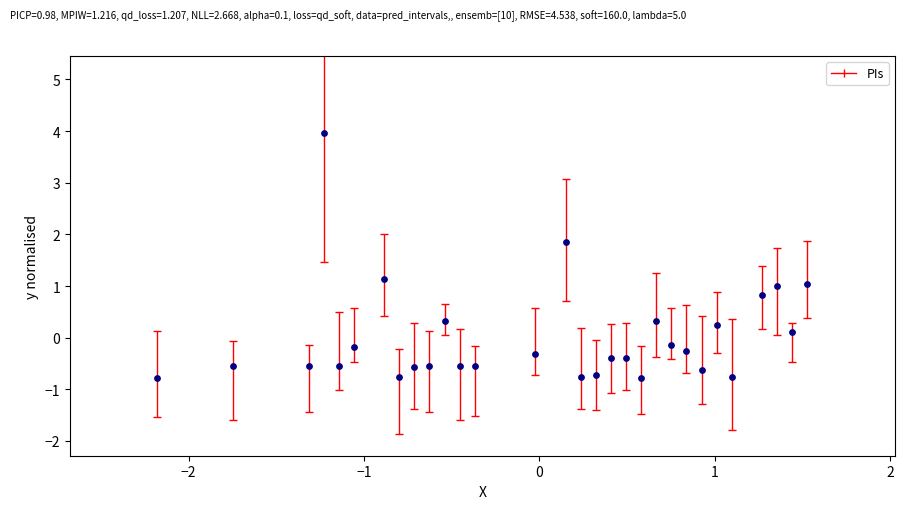

What is the range of X values (max minus min)?

3.7